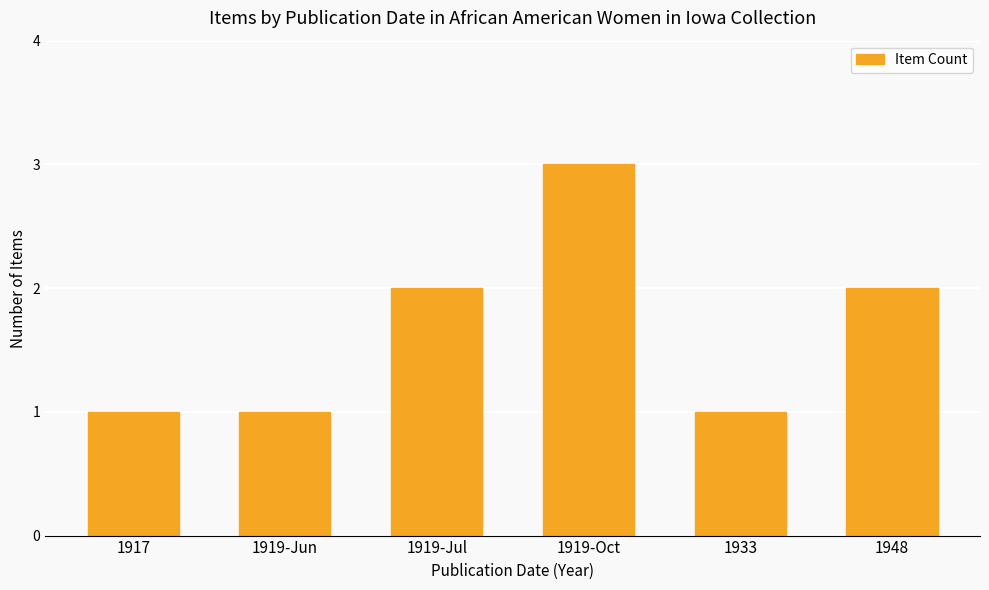

What is the ratio of the value at 1933 to the value at 1919-Jun?

1.0